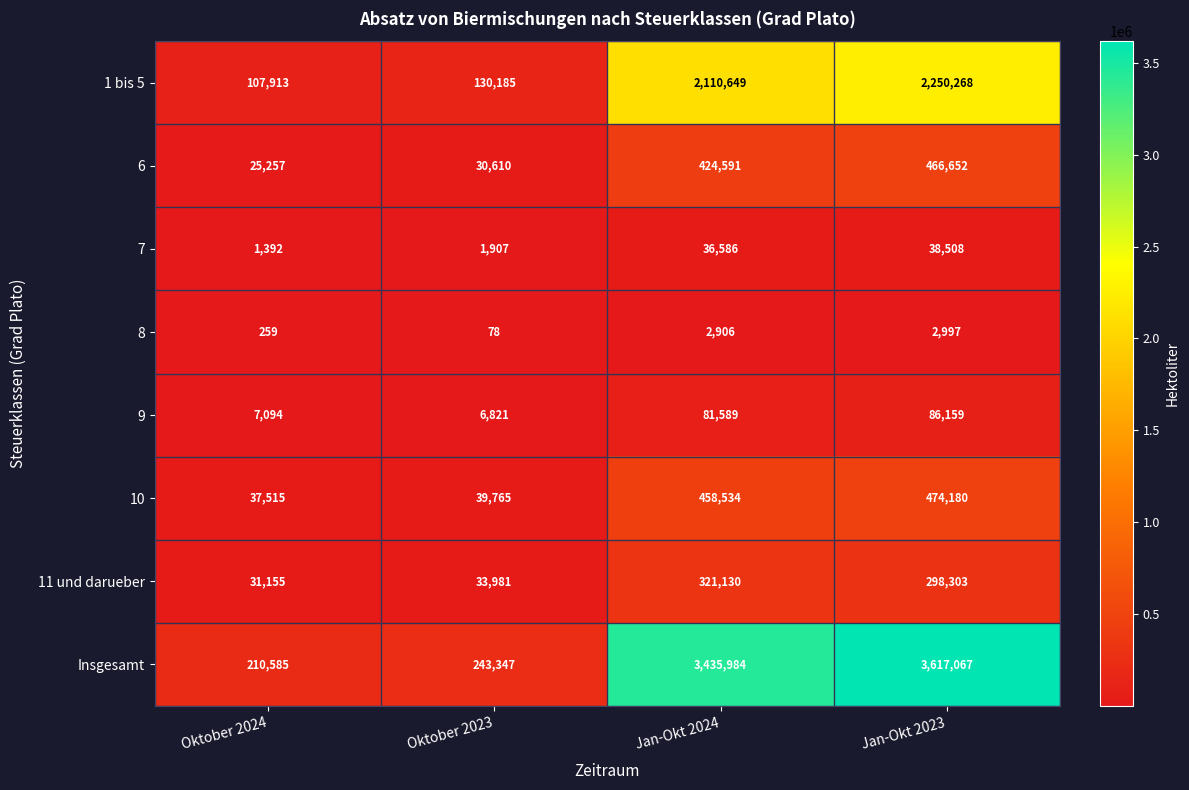

Which series has the largest total across all categories?

Insgesamt